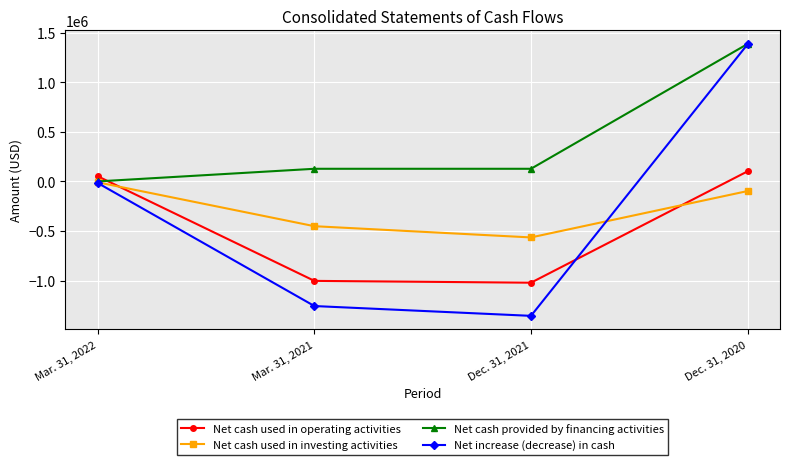

How many values in the Net increase (decrease) in cash series are below -17082?

2